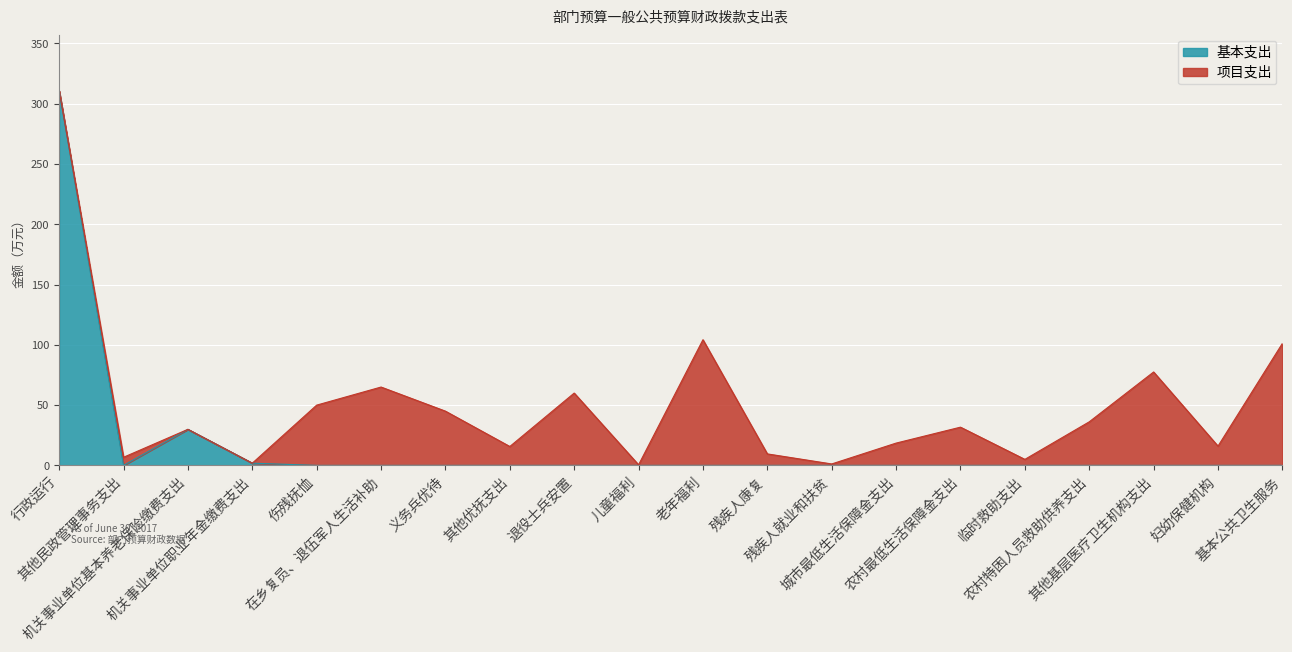

What is the difference between the values at 老年福利 and 行政运行?

310.7